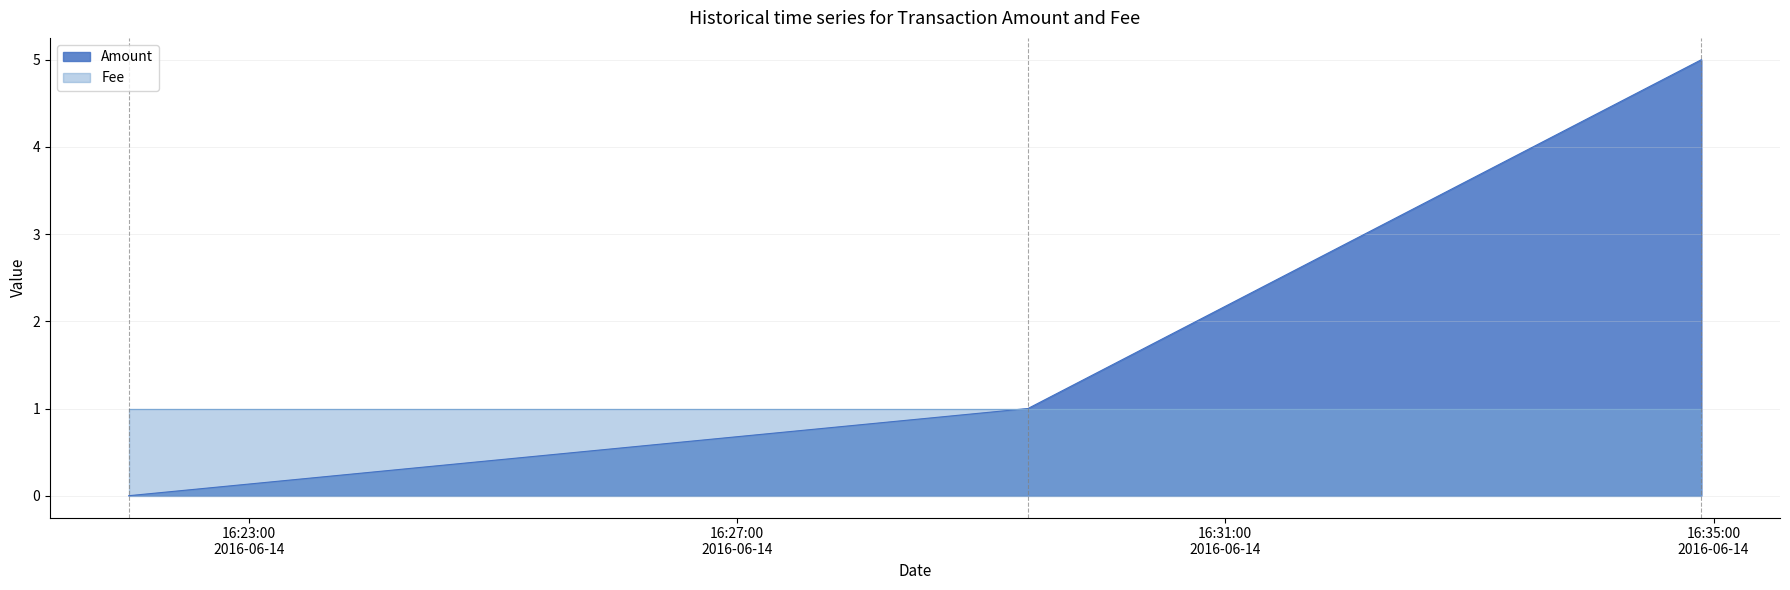

Where is the data nearest to the value 2?

2016-06-14 16:29:23